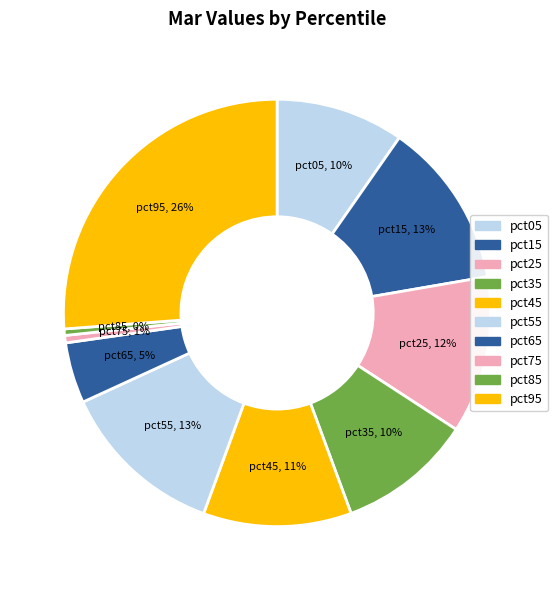

How many slices are in this pie chart?

10